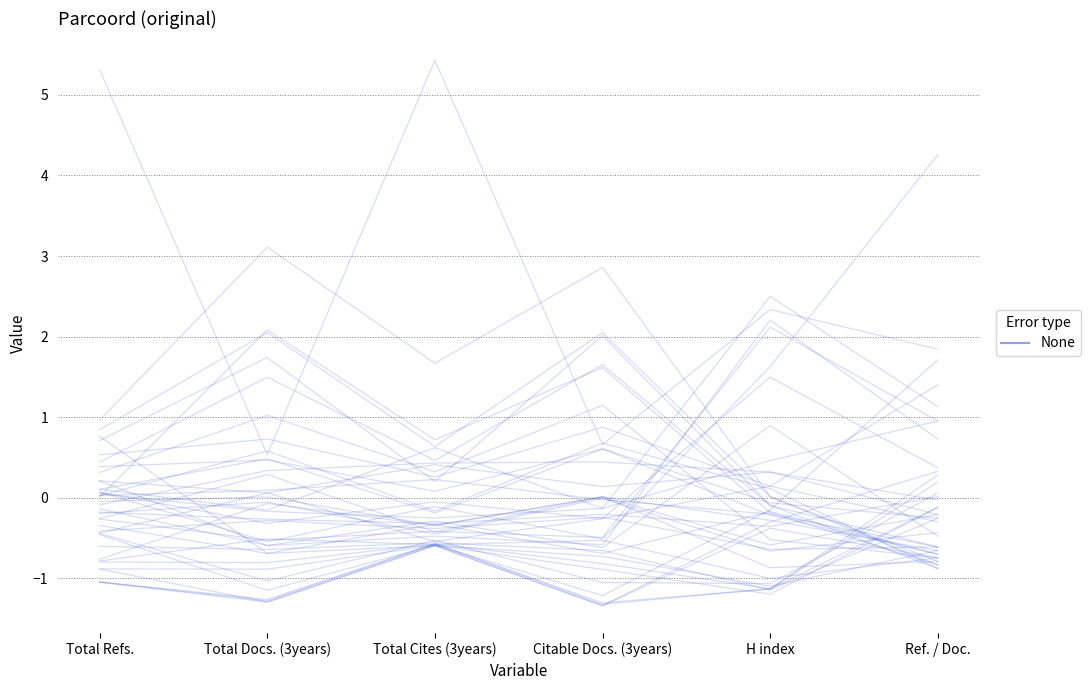

The chart shows a value of 2.3 at H index. True or false?

True